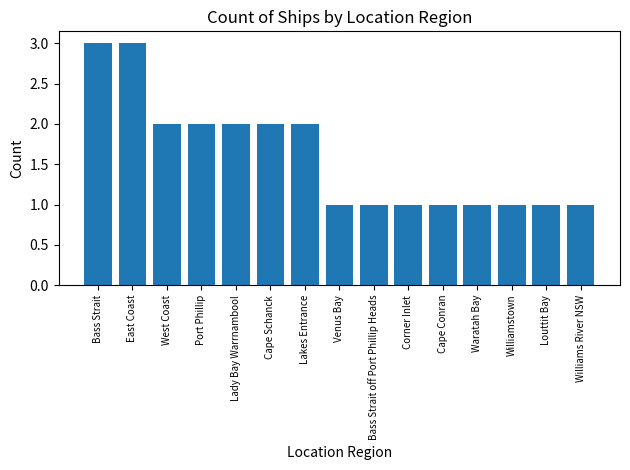

What is the value of the 7th bar from the left?

2